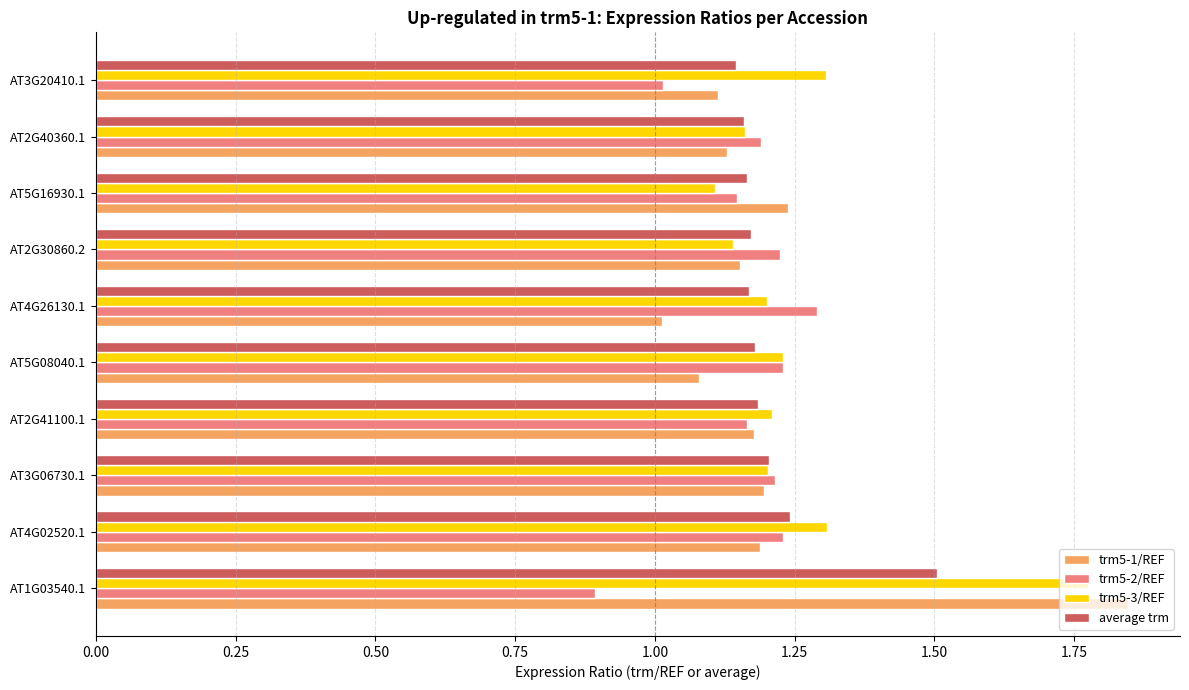

Between AT4G26130.1 and AT3G20410.1, which series saw the biggest shift?

trm5-2/REF